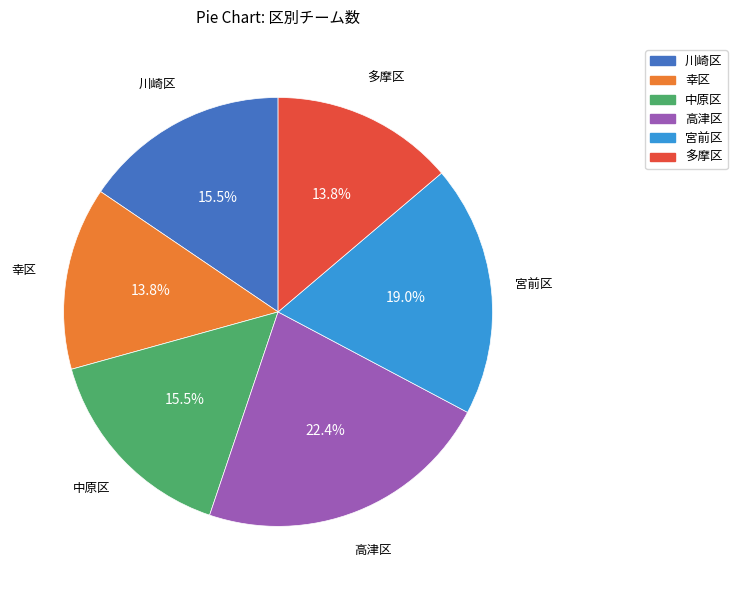

To the nearest percent, what is the difference between the 宮前区 and 多摩区 slice percentages?

5%